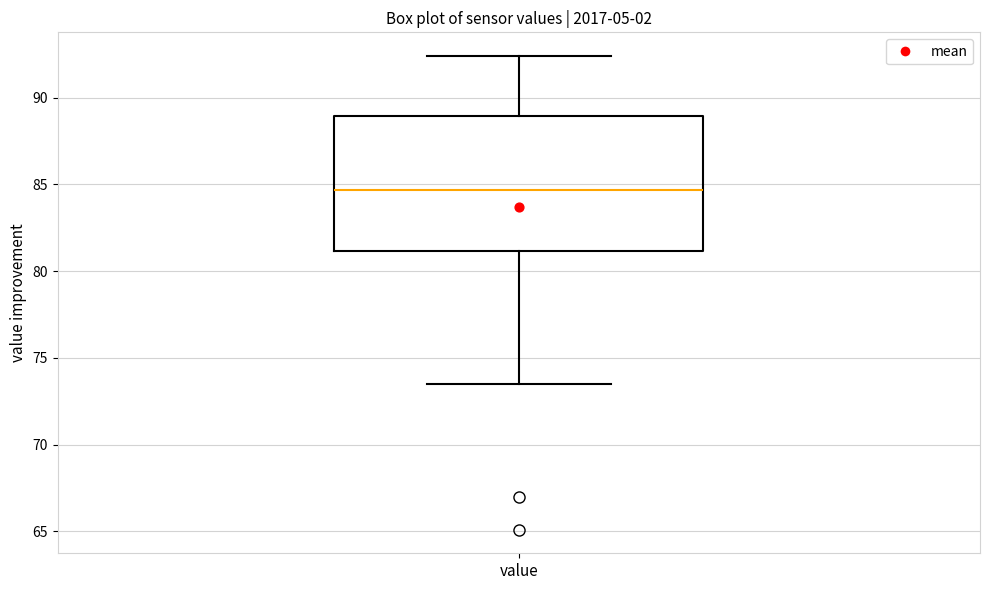

Where does the median line of the box for value sit on the y-axis? The values are not printed on the chart, so give them approximately, as read against the axis.

84.5